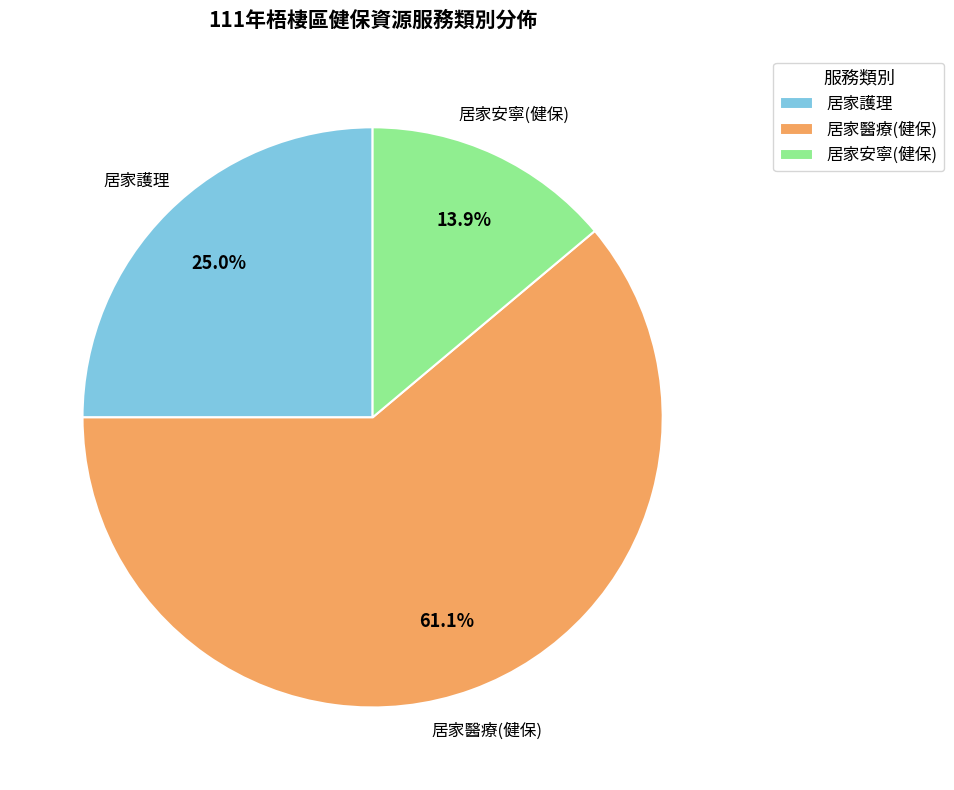

Does 居家護理 account for over 50% of the chart?

No